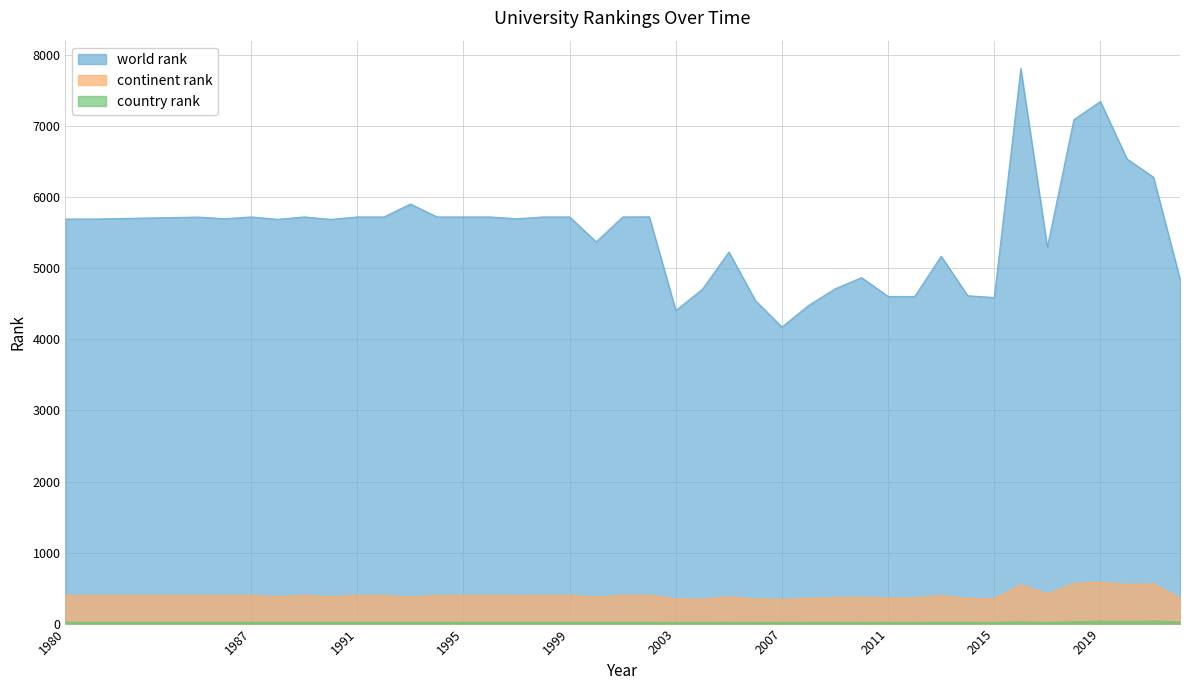

The value of country rank at 2002 is 12. True or false?

False